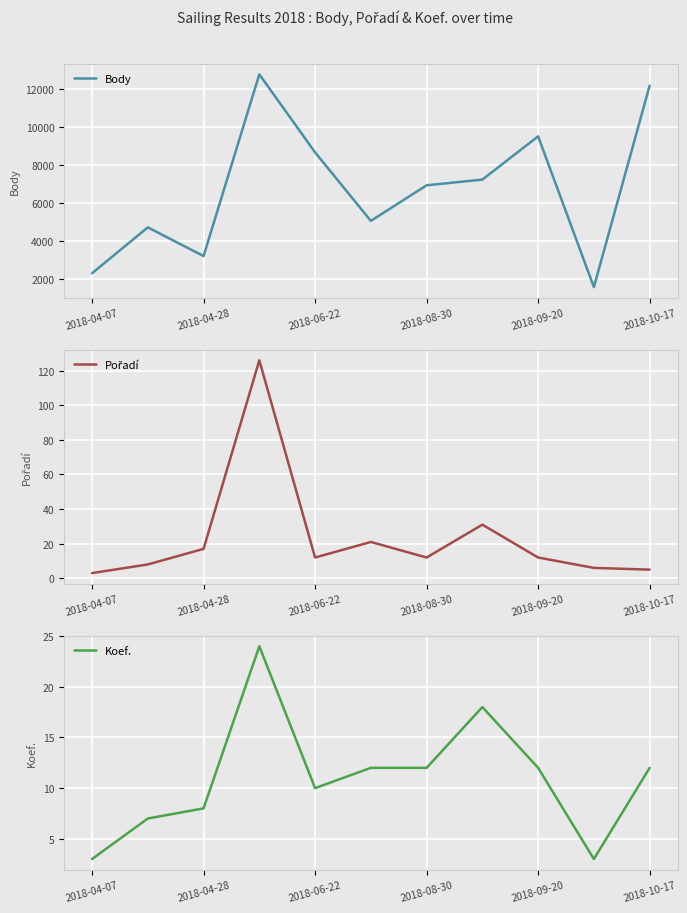

Reading left to right, transcribe all the data shown in this chart.

Body: 2310	4725	3216	12771	8669	5067	6937	7237	9512	1581	12178
Pořadí: 3	8	17	126	12	21	12	31	12	6	5
Koef.: 3	7	8	24	10	12	12	18	12	3	12